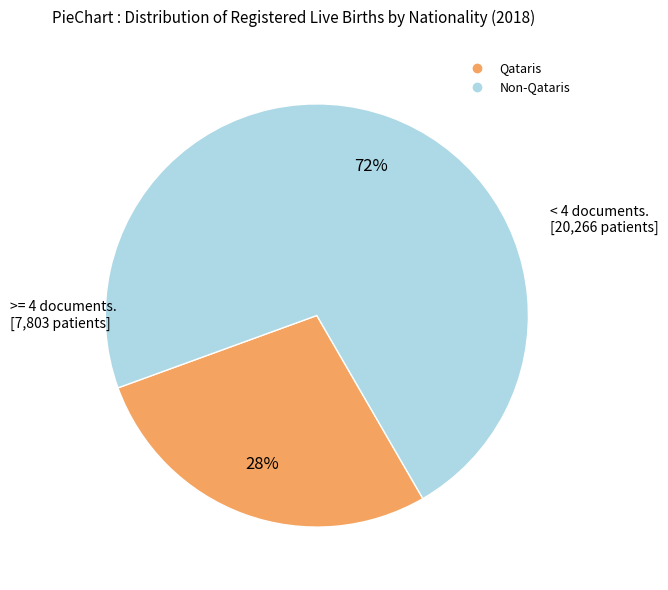

What percentage is the Non-Qataris slice, to the nearest percent?

72%